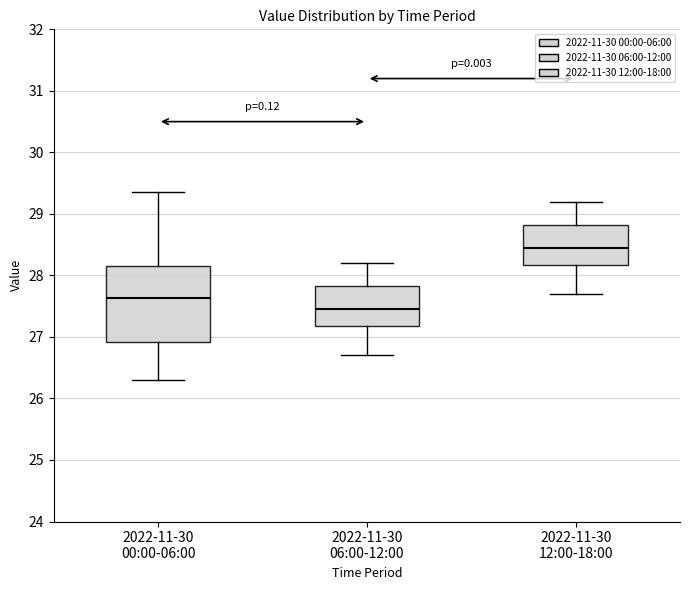

Which box is the tallest, from its lower edge to its upper edge?

2022-11-30 00:00-06:00